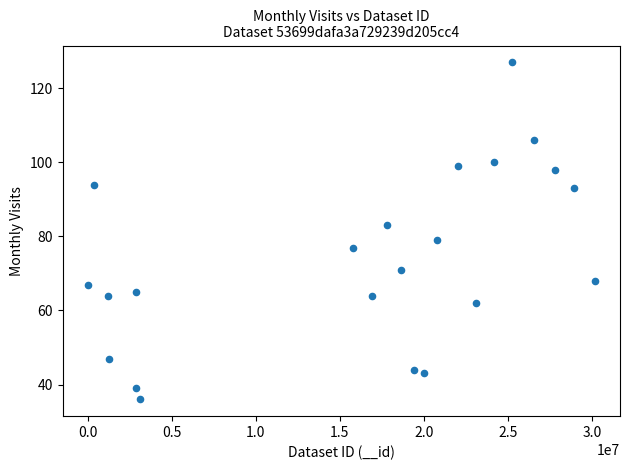

What is the range of Y values (max minus min)?

91